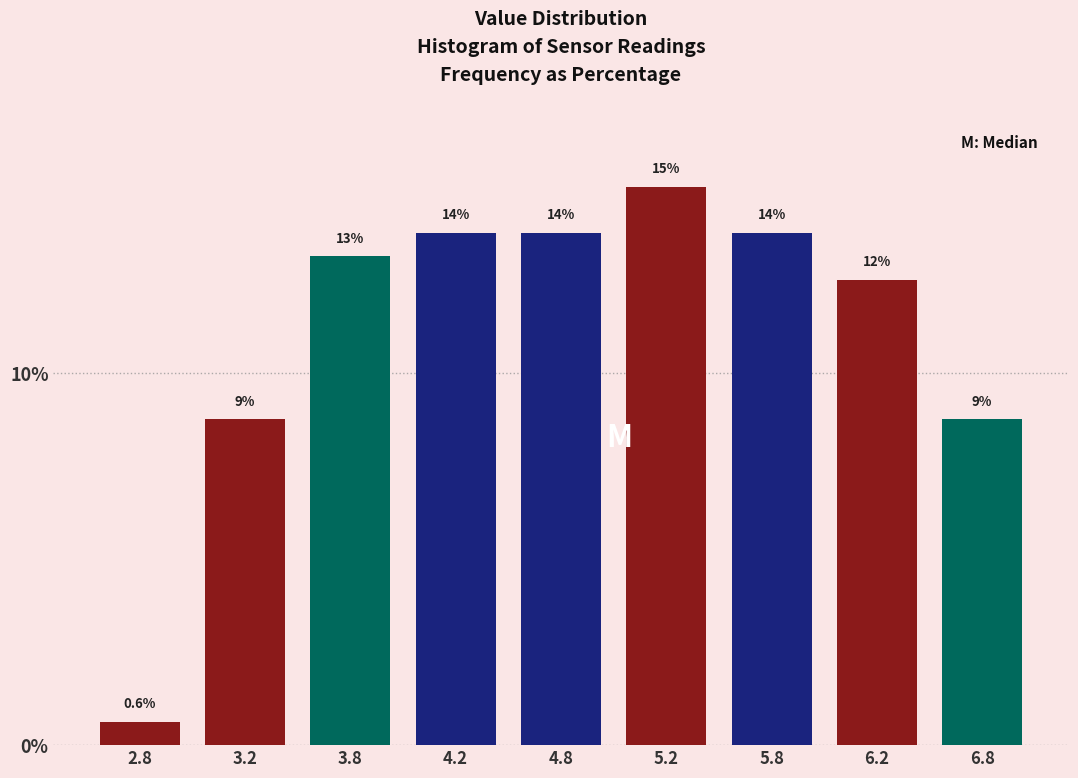

How many bars are there in total?

9